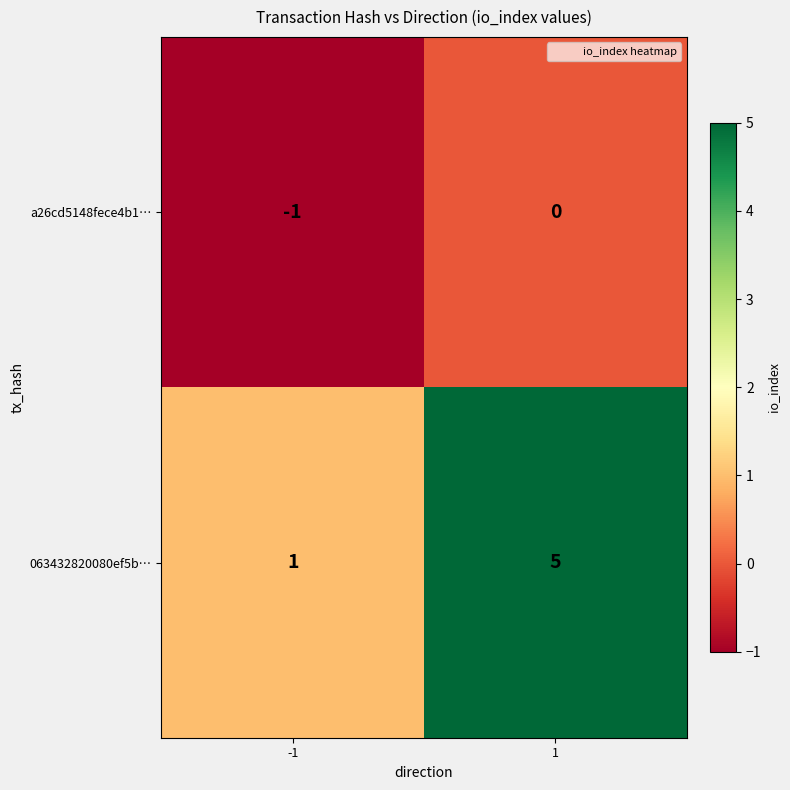

Reading left to right, extract all data points from this chart.

a26cd5148fece4b1…: -1=-1	1=0
063432820080ef5b…: -1=1	1=5